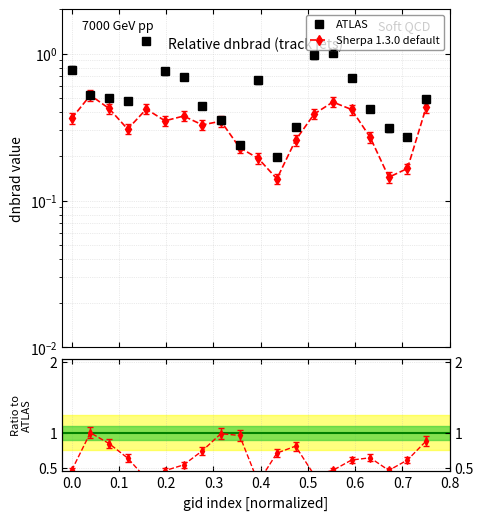

True or false: rade9_mult_nadir_norm and dnbrad intersect in this chart.

False